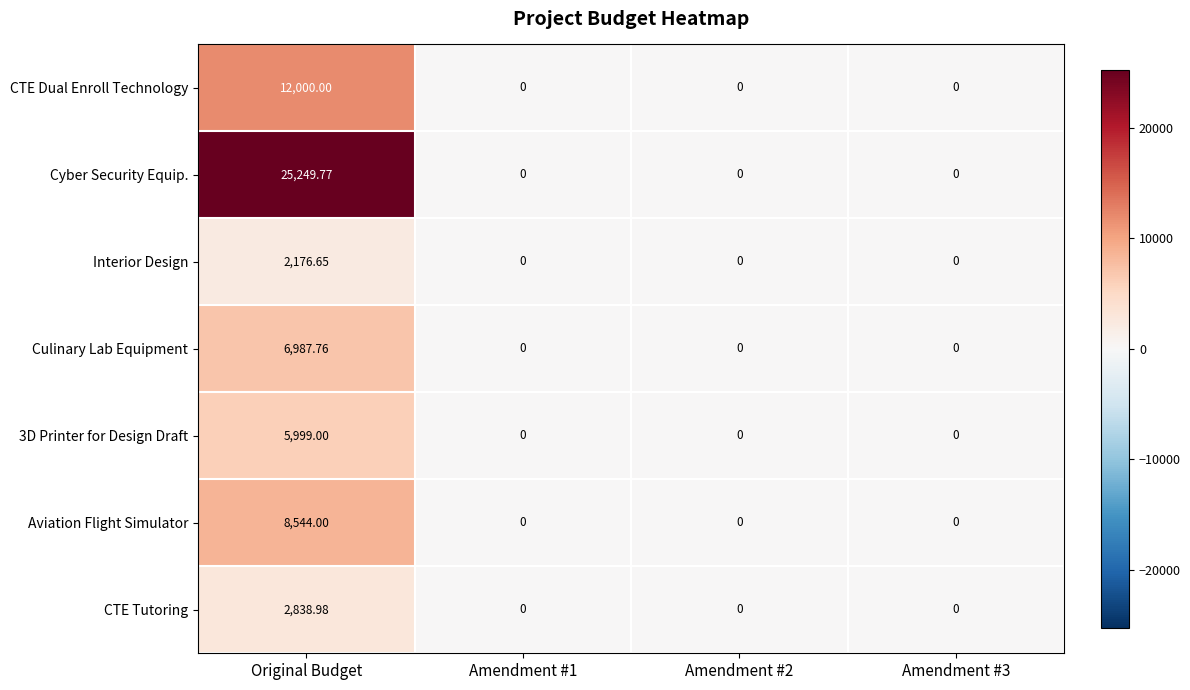

List the series in order of their peak value, highest first.

Cyber Security Equip., CTE Dual Enroll Technology, Aviation Flight Simulator, Culinary Lab Equipment, 3D Printer for Design Draft, CTE Tutoring, Interior Design